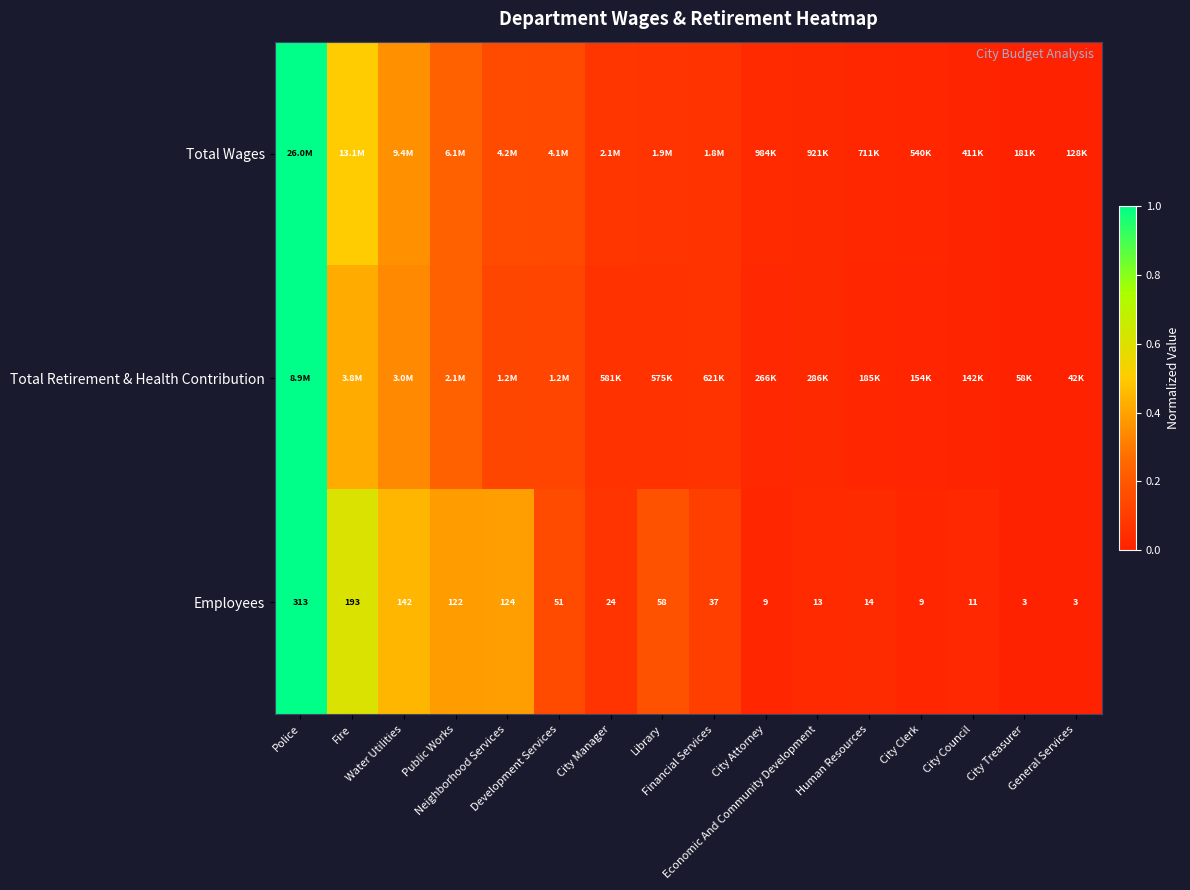

The value of Total Wages at Public Works is 0.4. True or false?

False